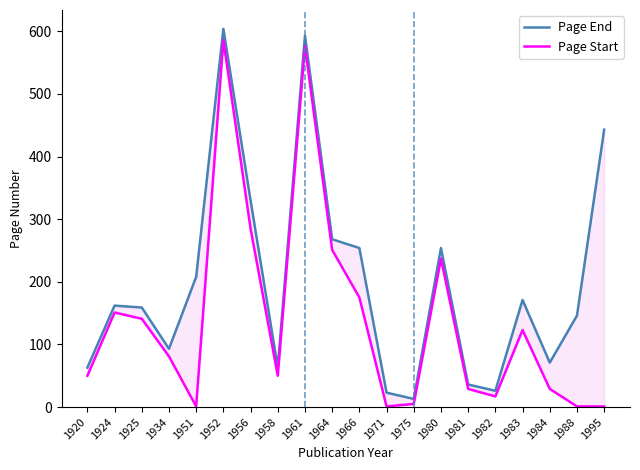

List the series in order of their peak value, lowest first.

Page Start, Page End